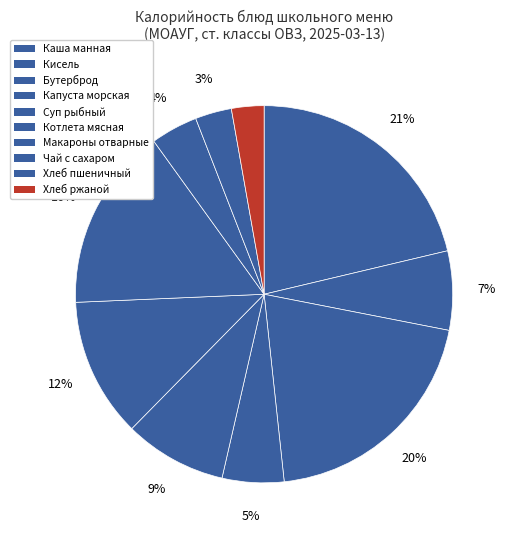

Rank the categories by value from highest to lowest.

Каша манная с маслом сливочным, Бутерброд с маслом сливочным, Макаронные изделия отварные, Котлета мясная (свинина), Суп рыбный со сметаной, Кисель, Капуста морская, Чай с сахаром, Хлеб пшеничный, Хлеб ржаной